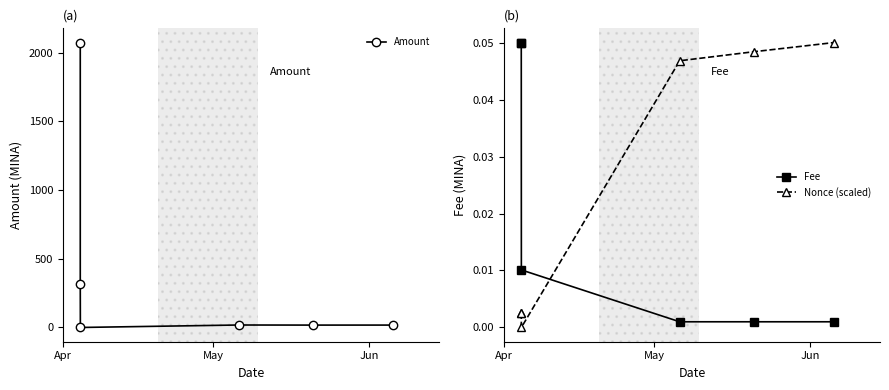

At how many categories does at least one series exceed 1976?

1